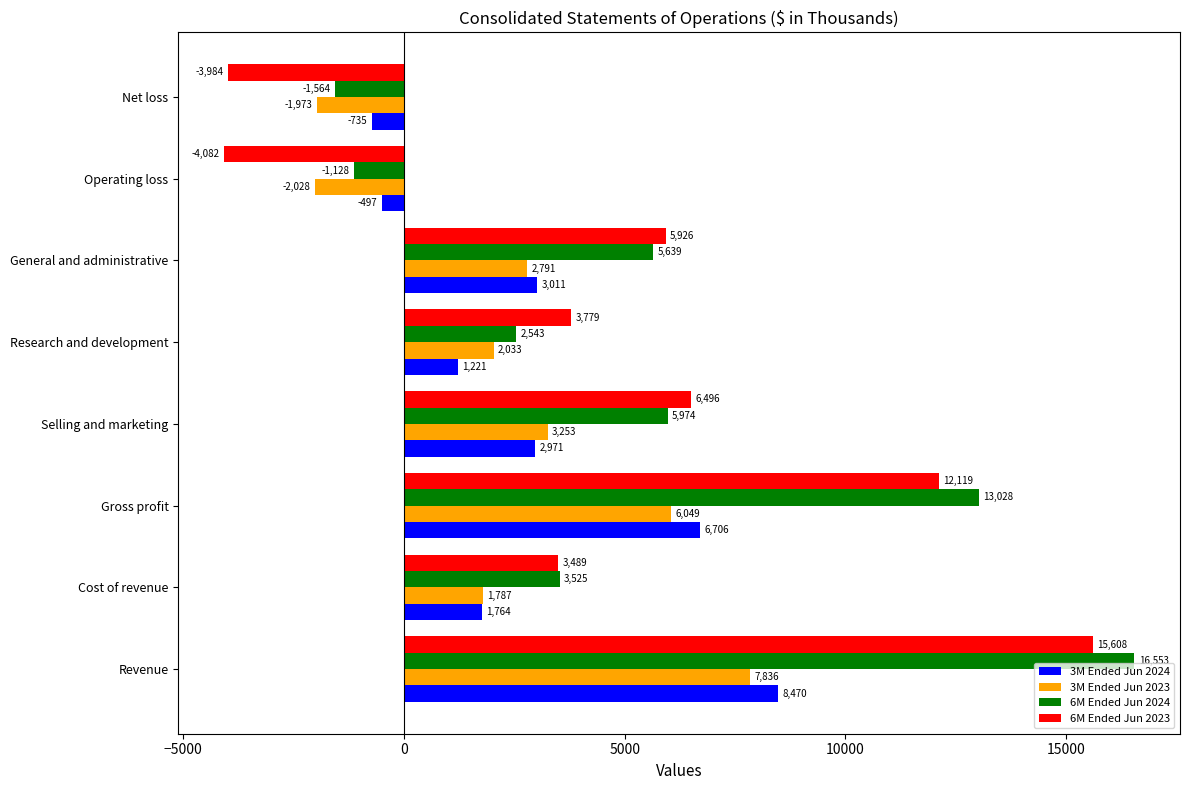

Which series has the largest range (max minus min)?

6M Ended Jun 2023